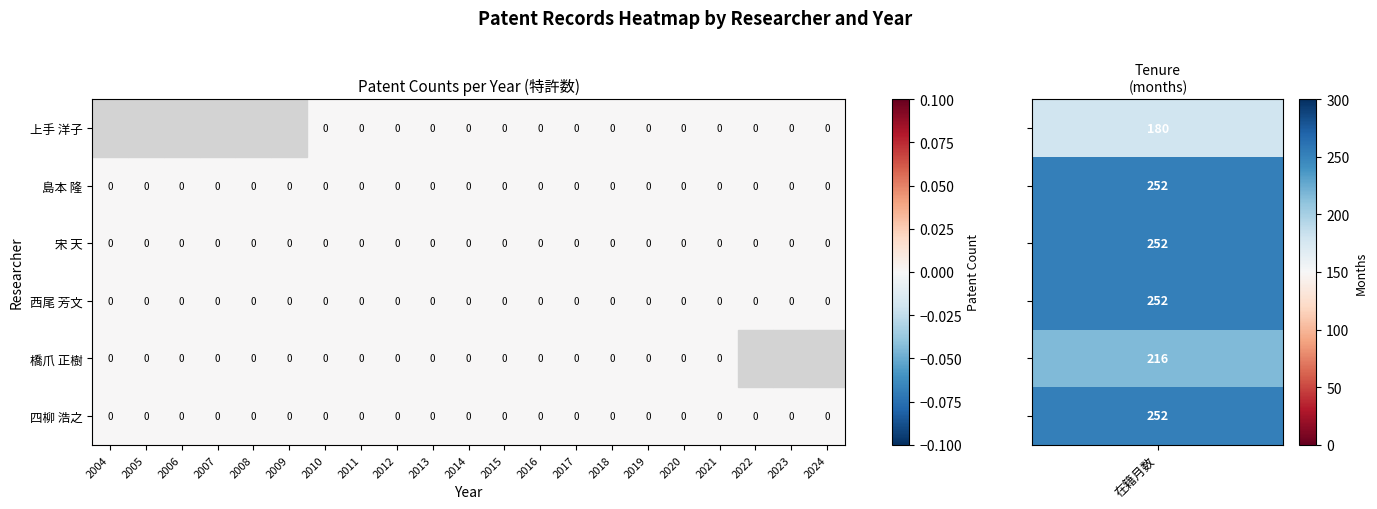

List the series in order of their peak value, lowest first.

上手 洋子, 島本 隆, 宋 天, 西尾 芳文, 橋爪 正樹, 四柳 浩之